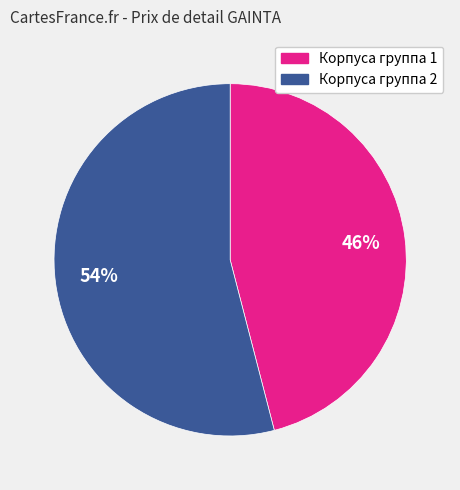

To the nearest percent, what is the difference between the Корпуса группа 2 and Корпуса группа 1 slice percentages?

8%